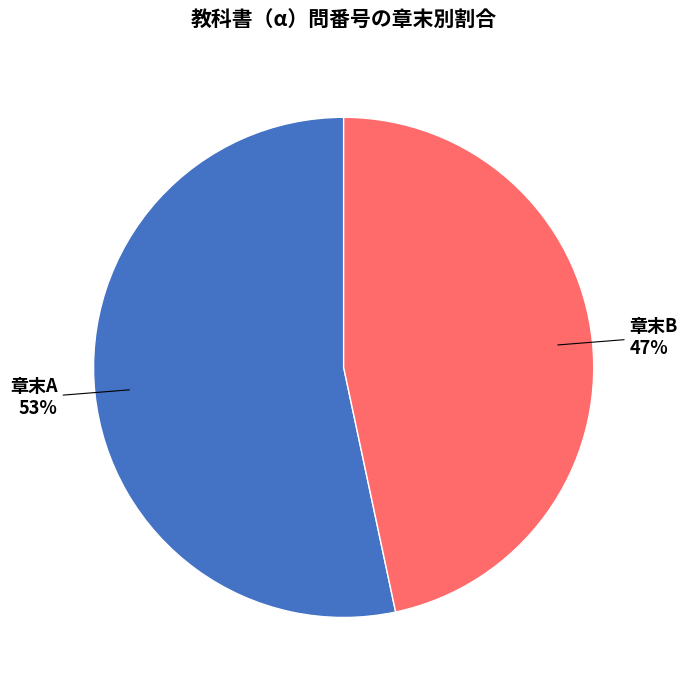

Is there a majority slice in this chart?

Yes